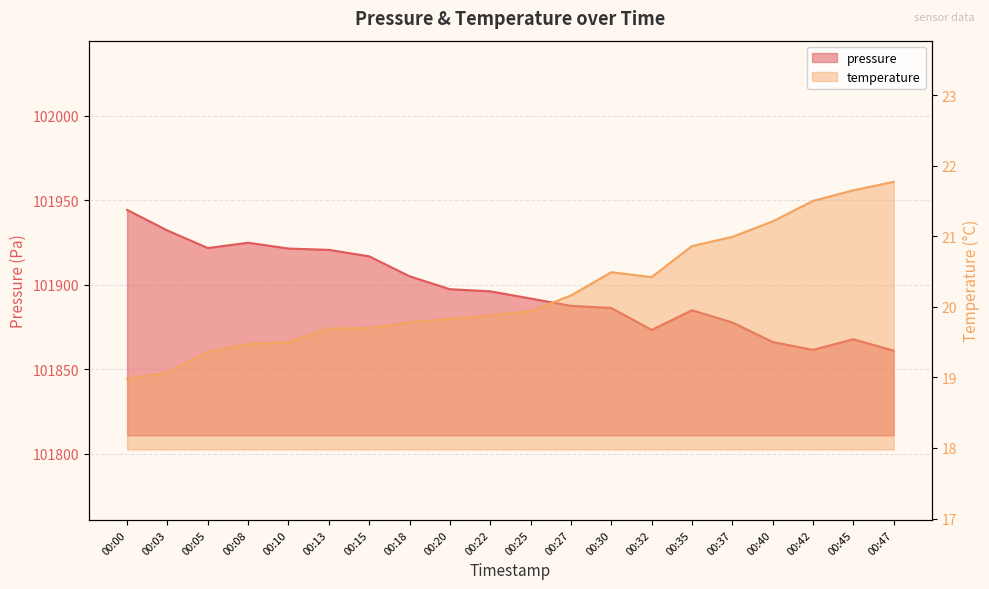

Where is the first local maximum for pressure?

00:08